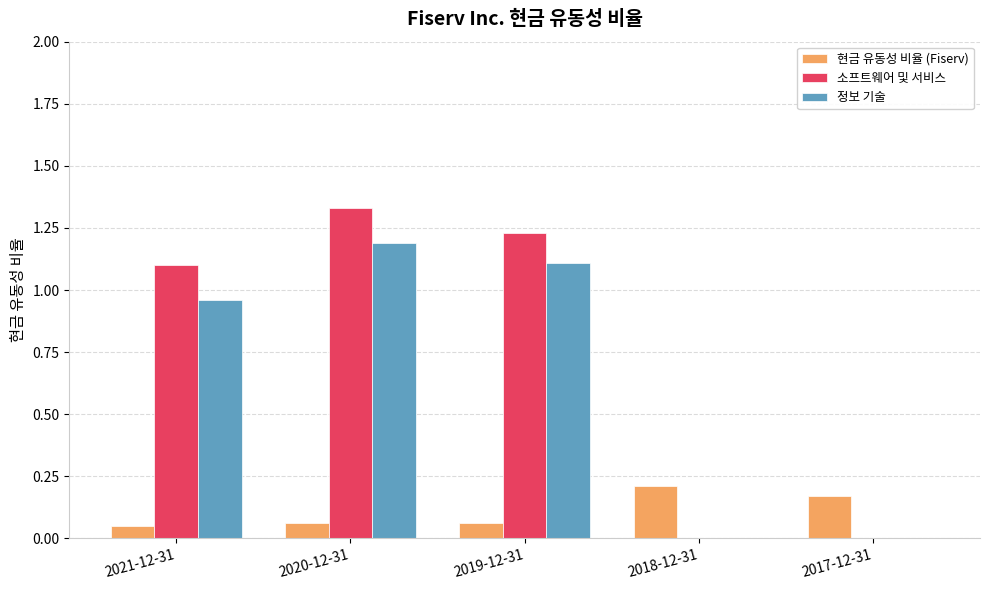

Where does the 소프트웨어 및 서비스 series first go above 1?

2021-12-31